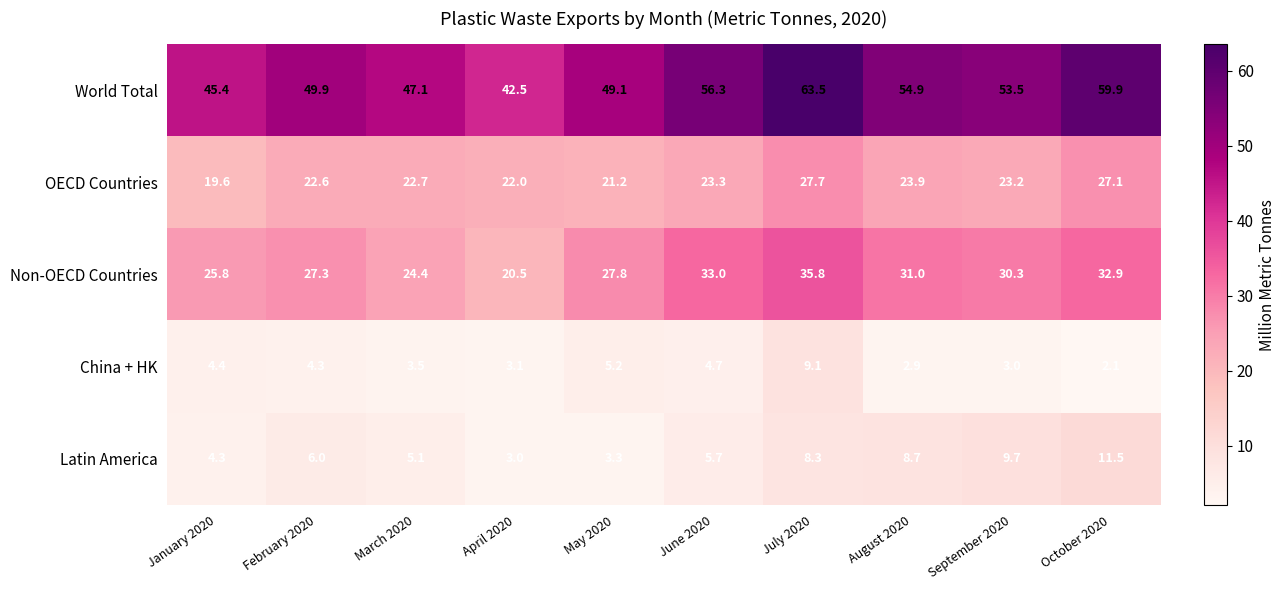

What is the approximate value of Latin America at October 2020?

11.5